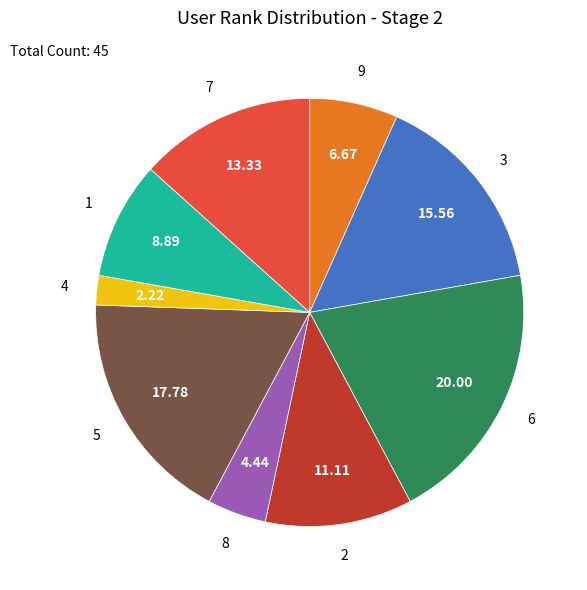

Is there a majority slice in this chart?

No